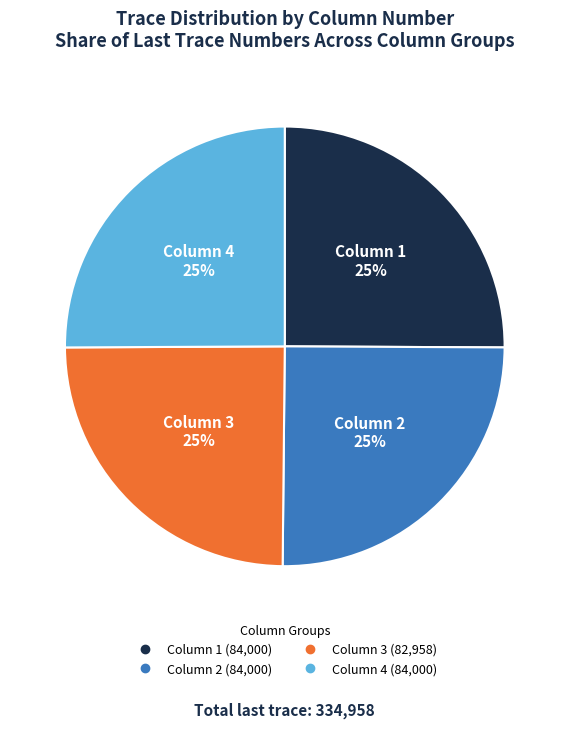

Is Column 2 the majority of the pie?

No